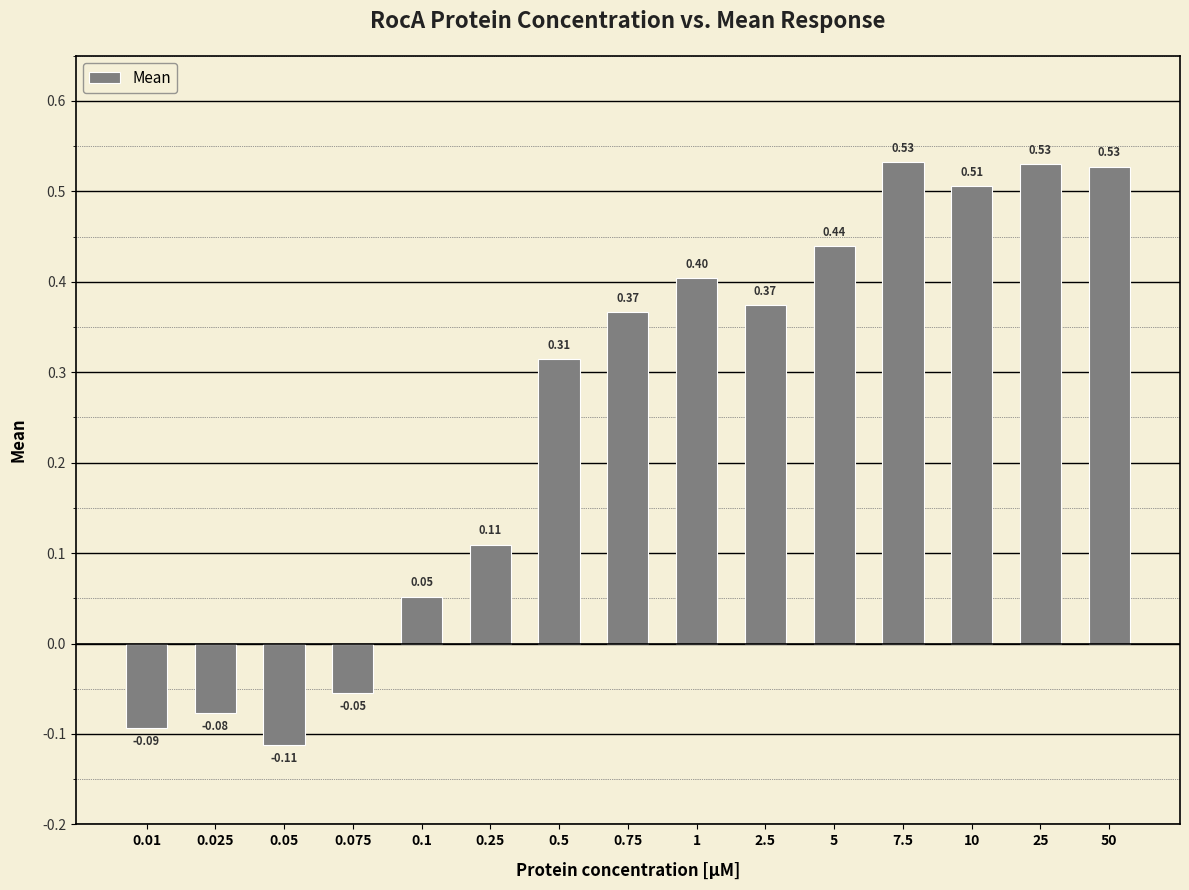

What is the value of the 8th bar from the left?

0.4